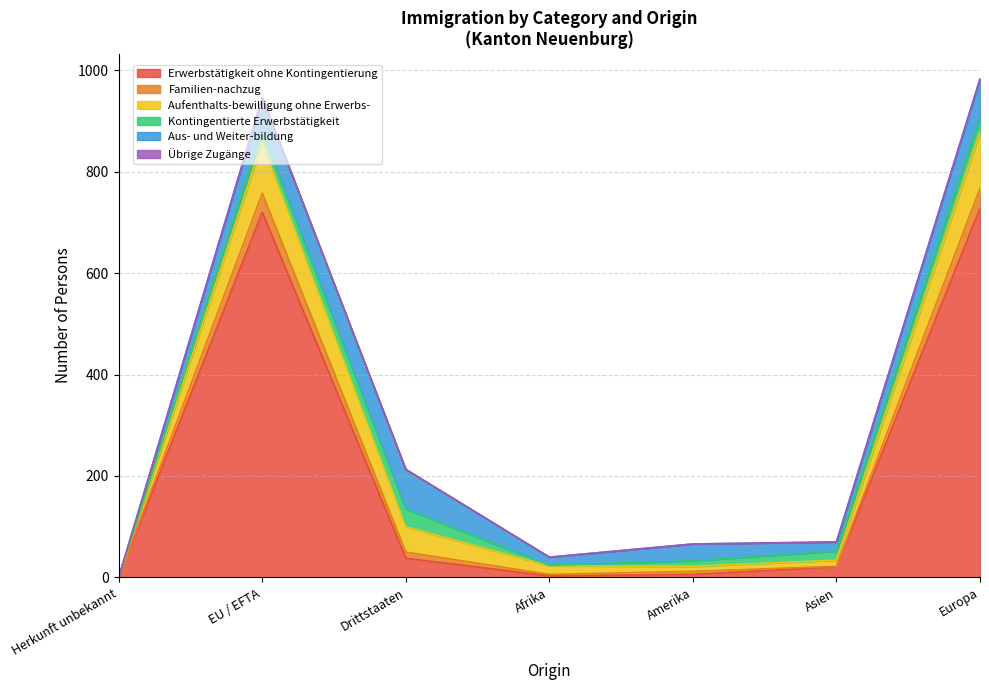

What is the maximum value for Erwerbstätigkeit ohne Kontingentierung?

728